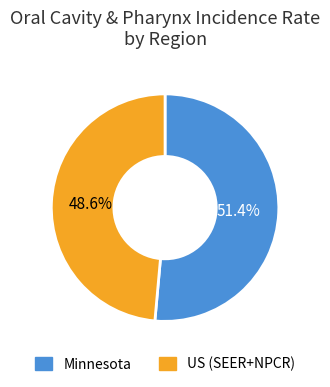

To the nearest percent, what is the average slice percentage?

50%